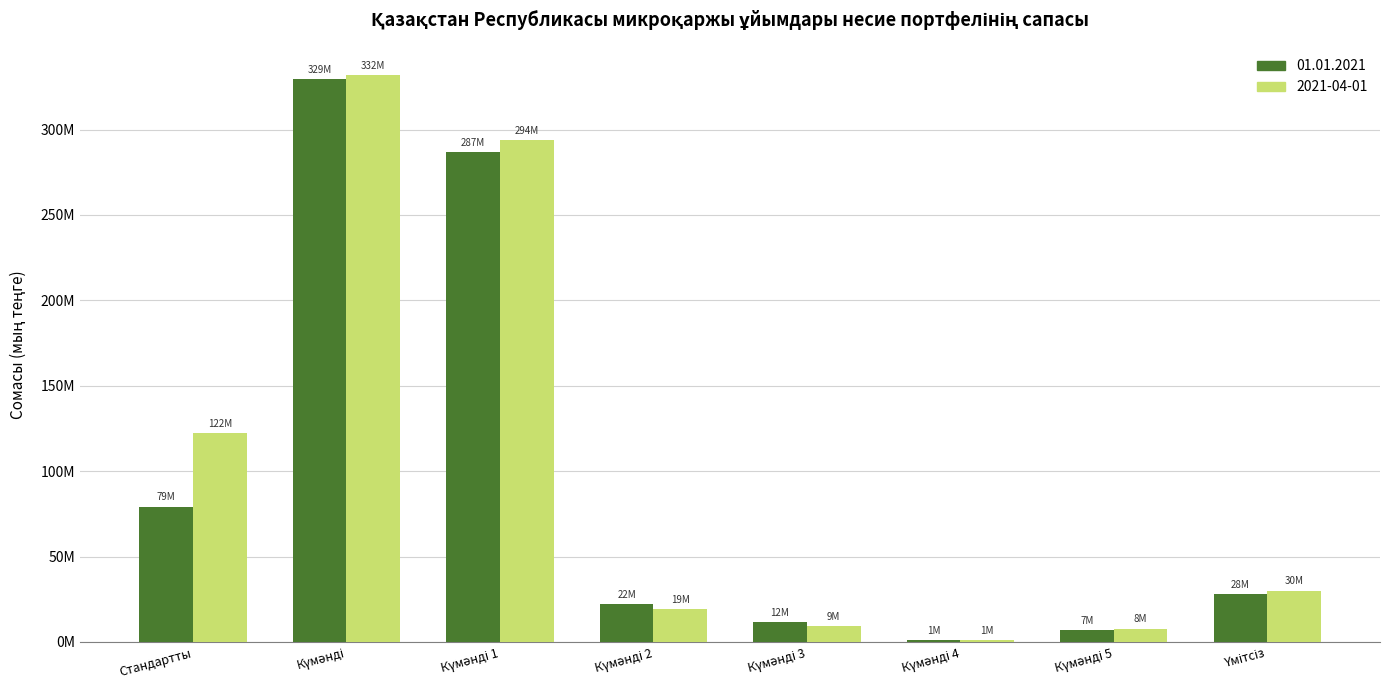

What are all the series names shown in the legend?

01.01.2021, 2021-04-01